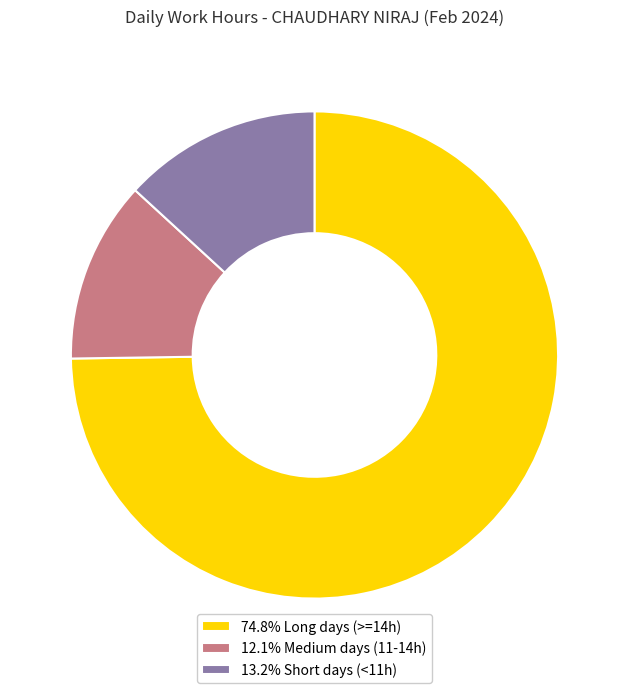

Combined, do 74.8% Long days (>=14h) and 12.1% Medium days (11-14h) account for over 50%?

Yes